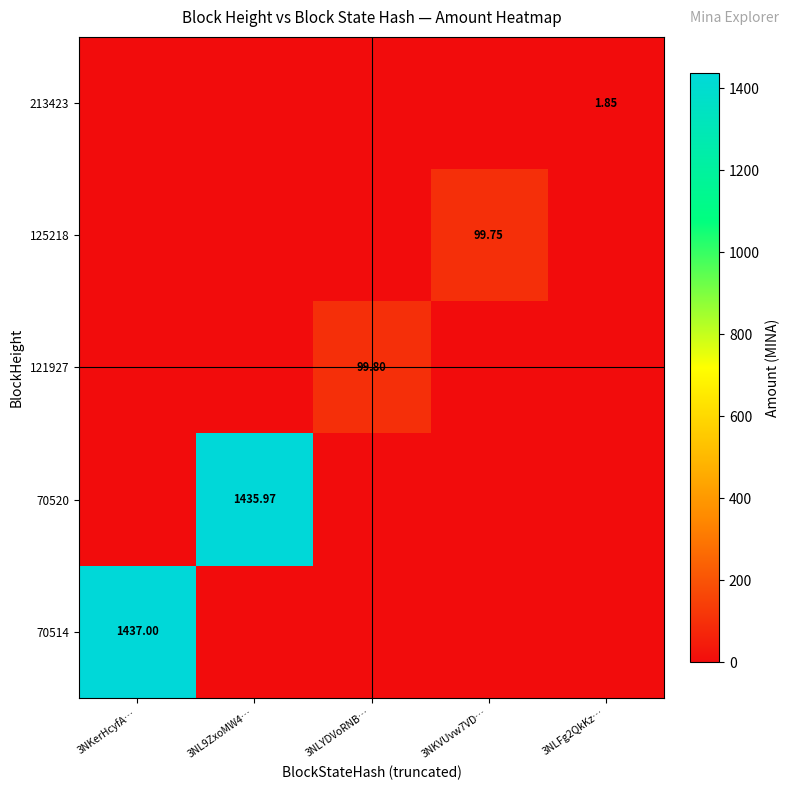

Which category has the lowest value across all series?

3NL9ZxoMW4…